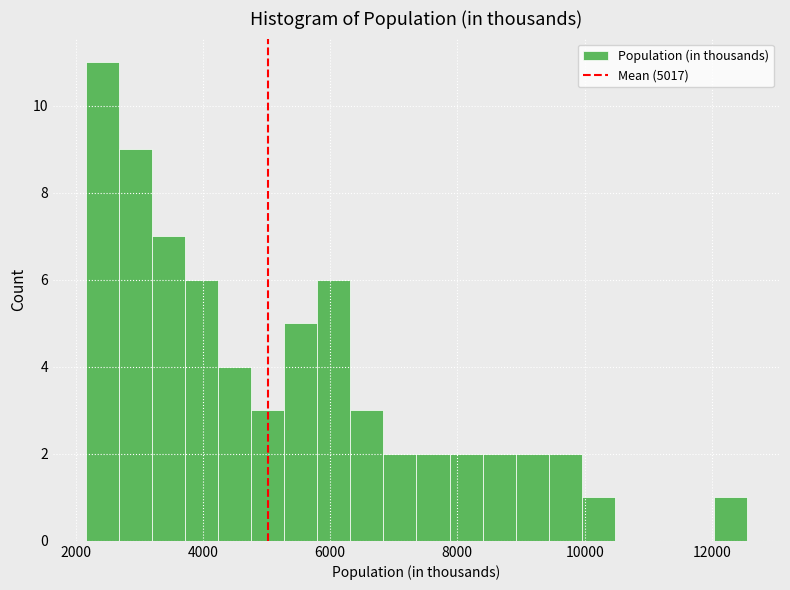

Around what value on the x-axis is the tallest bar? Give the approximate position of its centre, as read against the axis.

2400